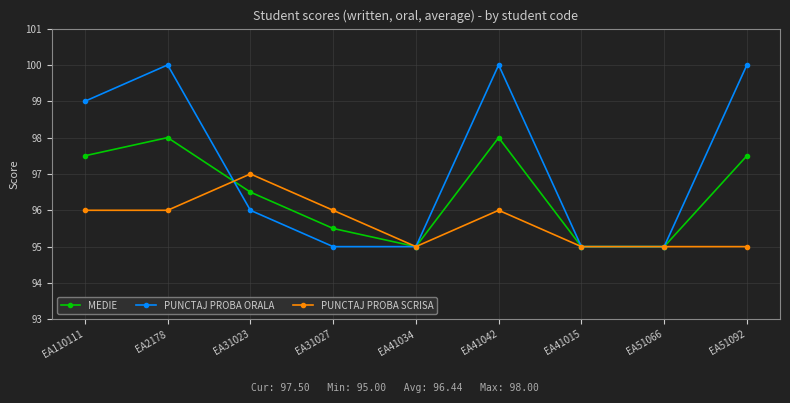

List the series in order of their overall mean, highest first.

PUNCTAJ PROBA ORALA, MEDIE, PUNCTAJ PROBA SCRISA